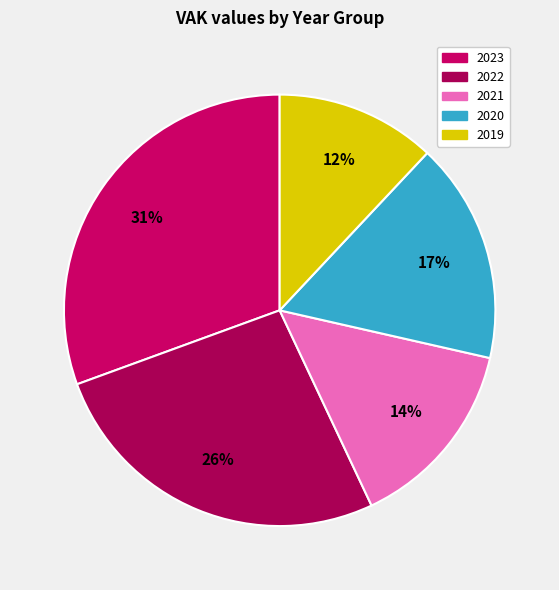

Count the number of slices in the pie.

5